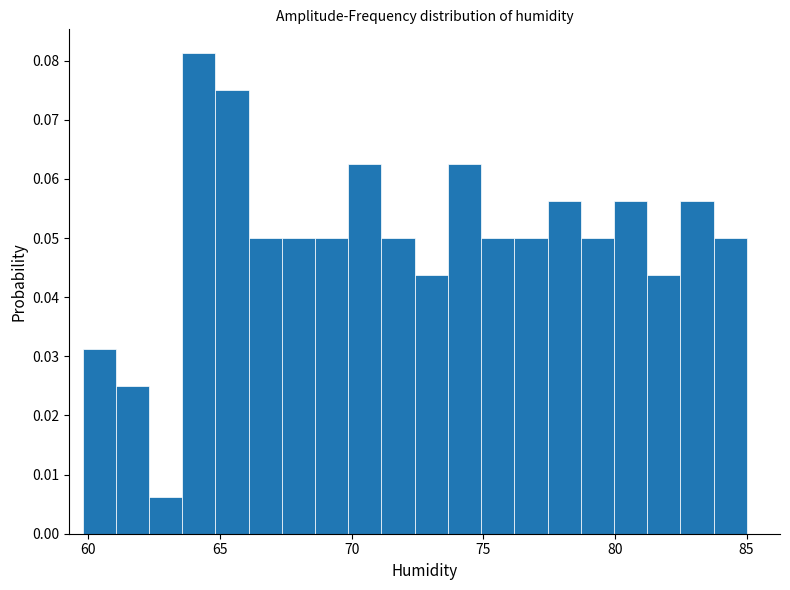

Around what value on the x-axis is the tallest bar? Give the approximate position of its centre, as read against the axis.

64.0